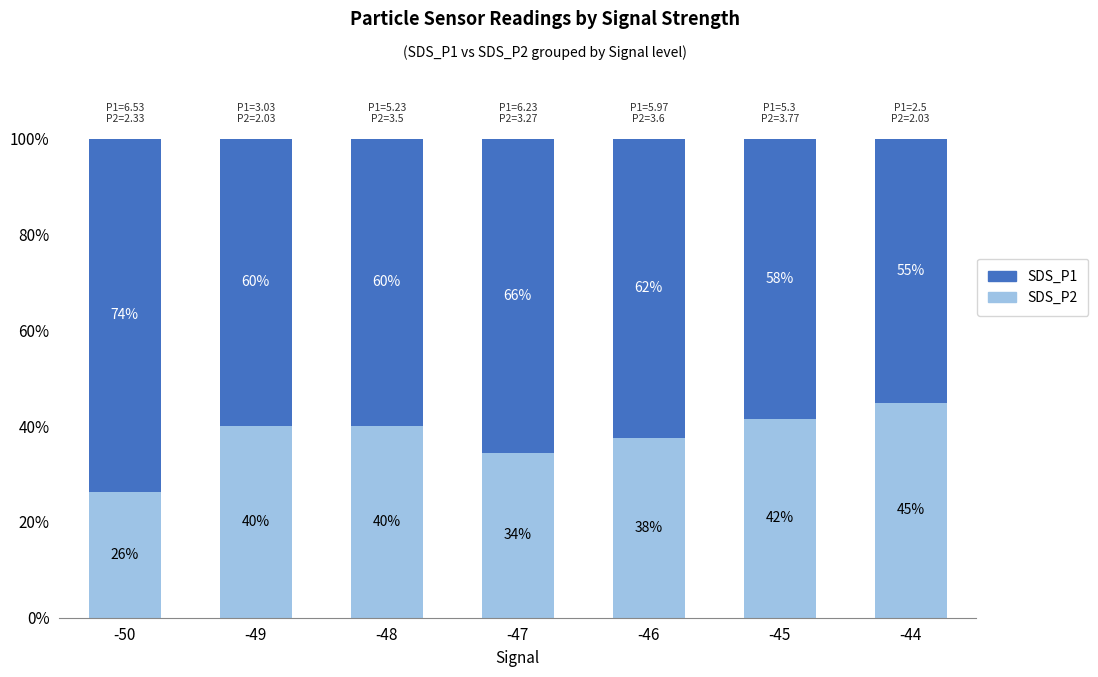

What is the total value across all series at -48?

100.0